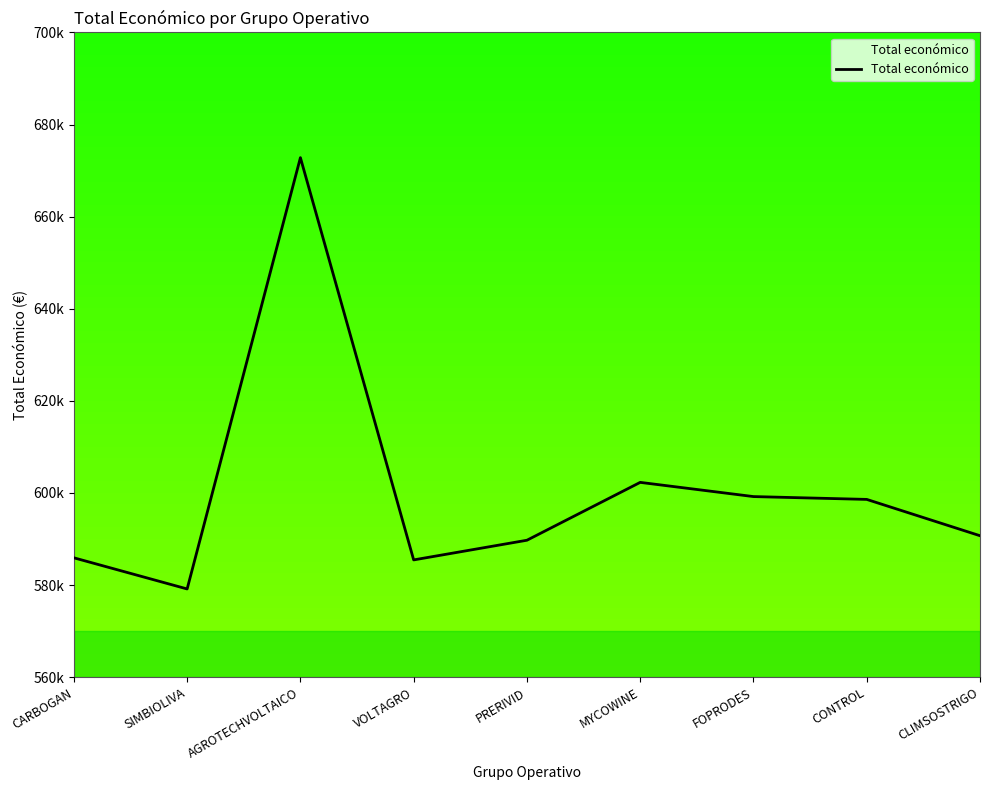

Does the chart display data point markers on the line(s)?

No